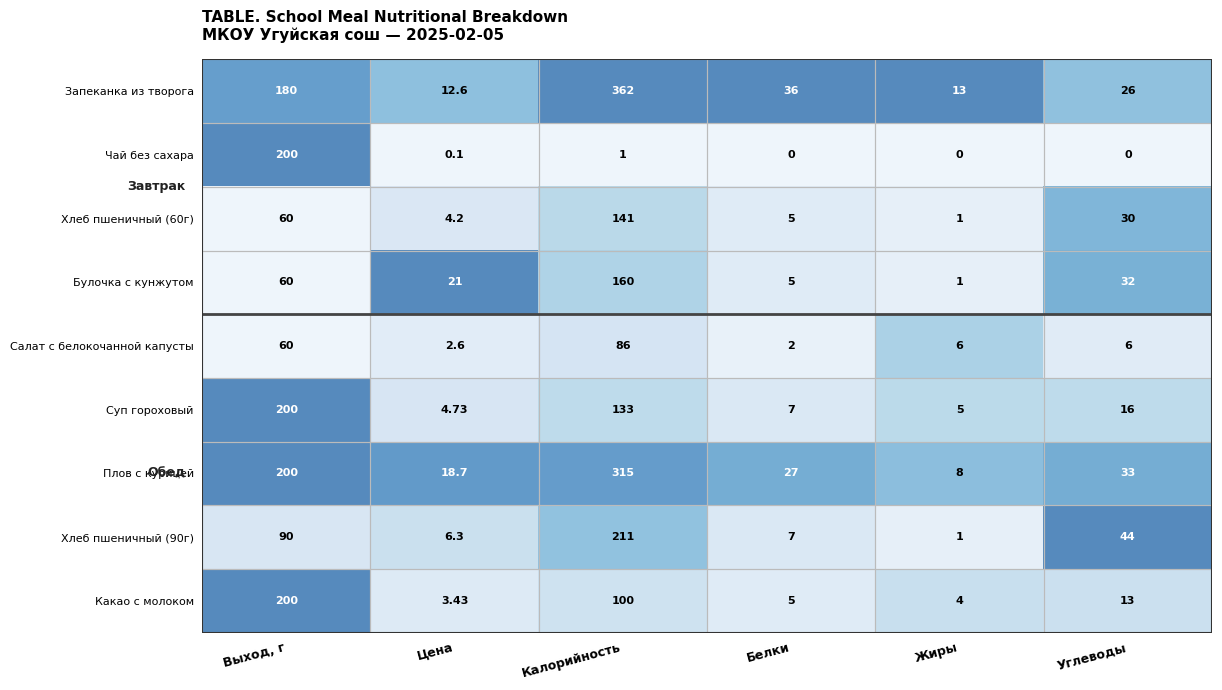

Which series has the largest total across all categories?

Запеканка из творога